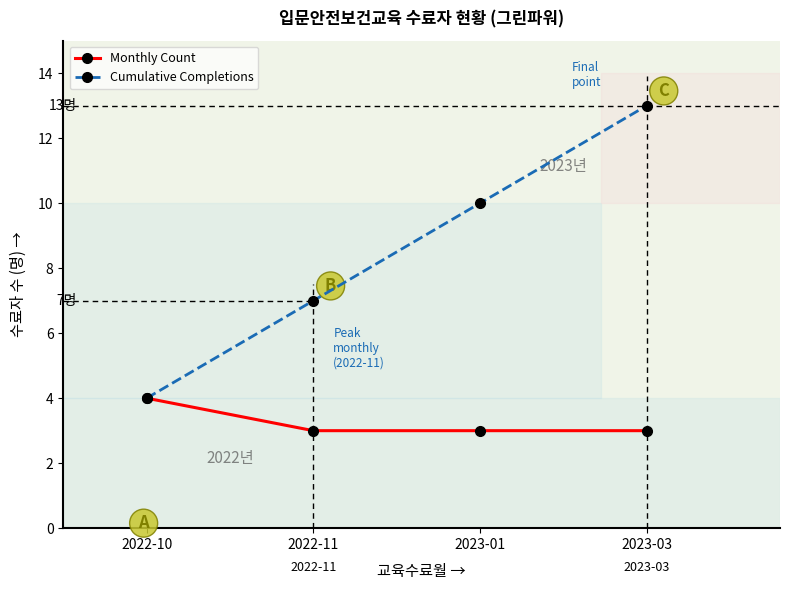

Which series changed the most between 2022-10 and 2023-01?

Cumulative Completions